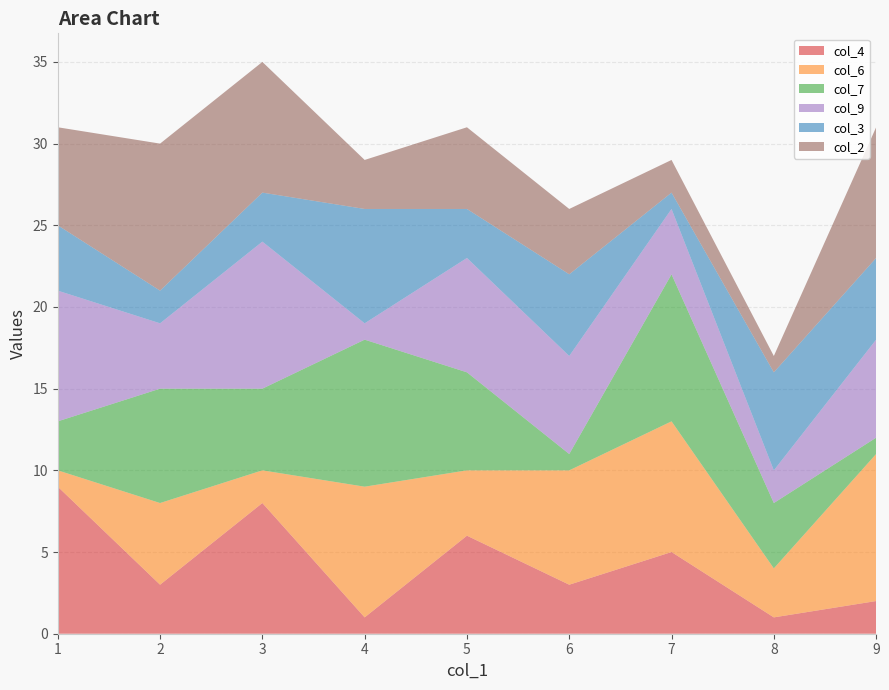

Is it true that col_4 equals 1 at 4?

True